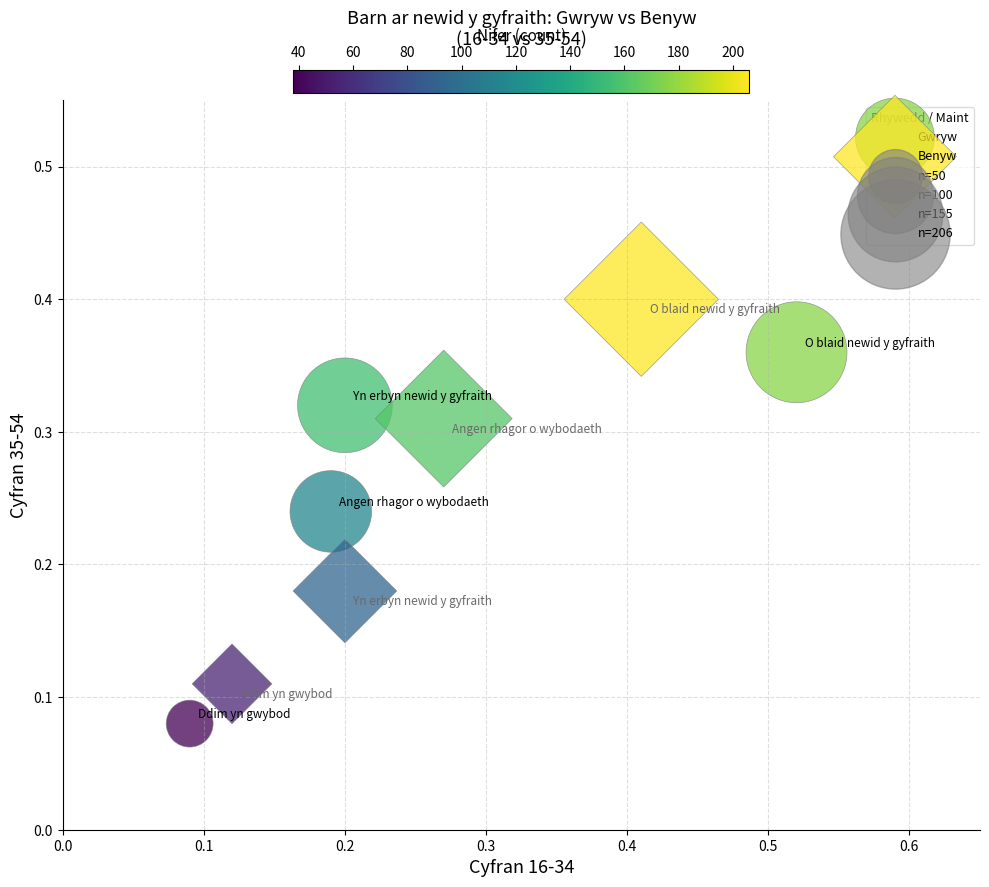

Which series reaches the maximum Y coordinate?

Benyw